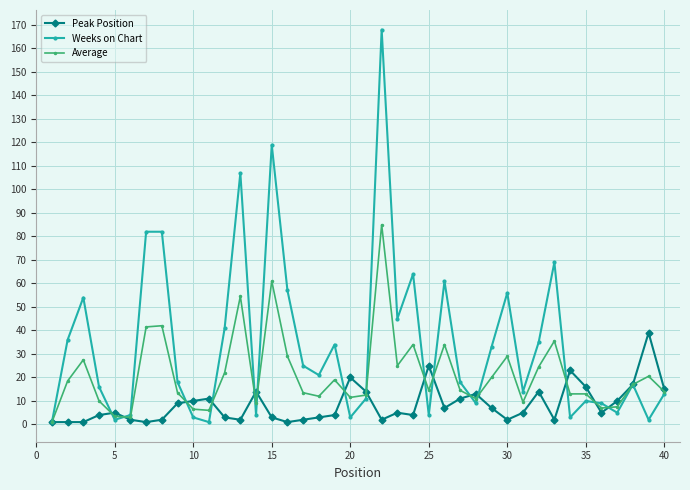

What is the maximum value shown in the chart?

168.0